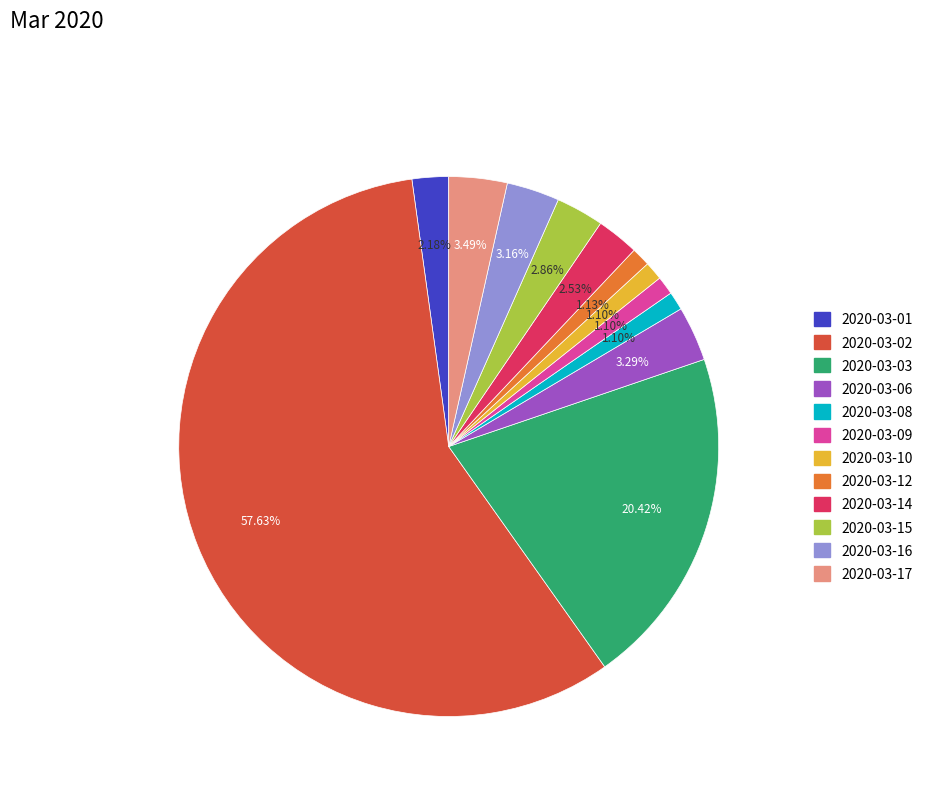

Which slice represents more than half of the pie?

2020-03-02